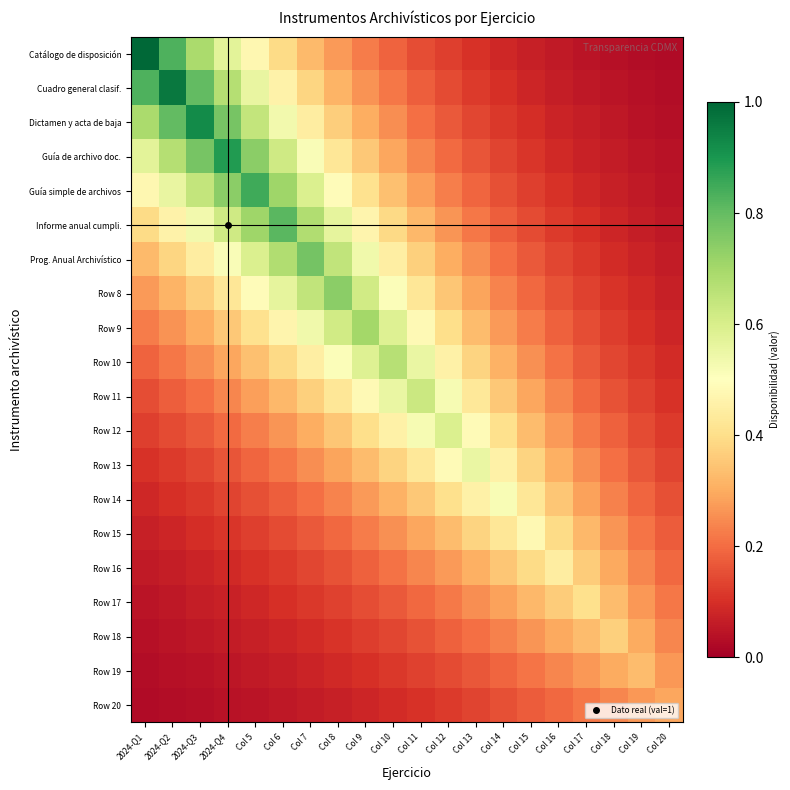

What is the spread (max minus min) of values at Col 17?

0.4